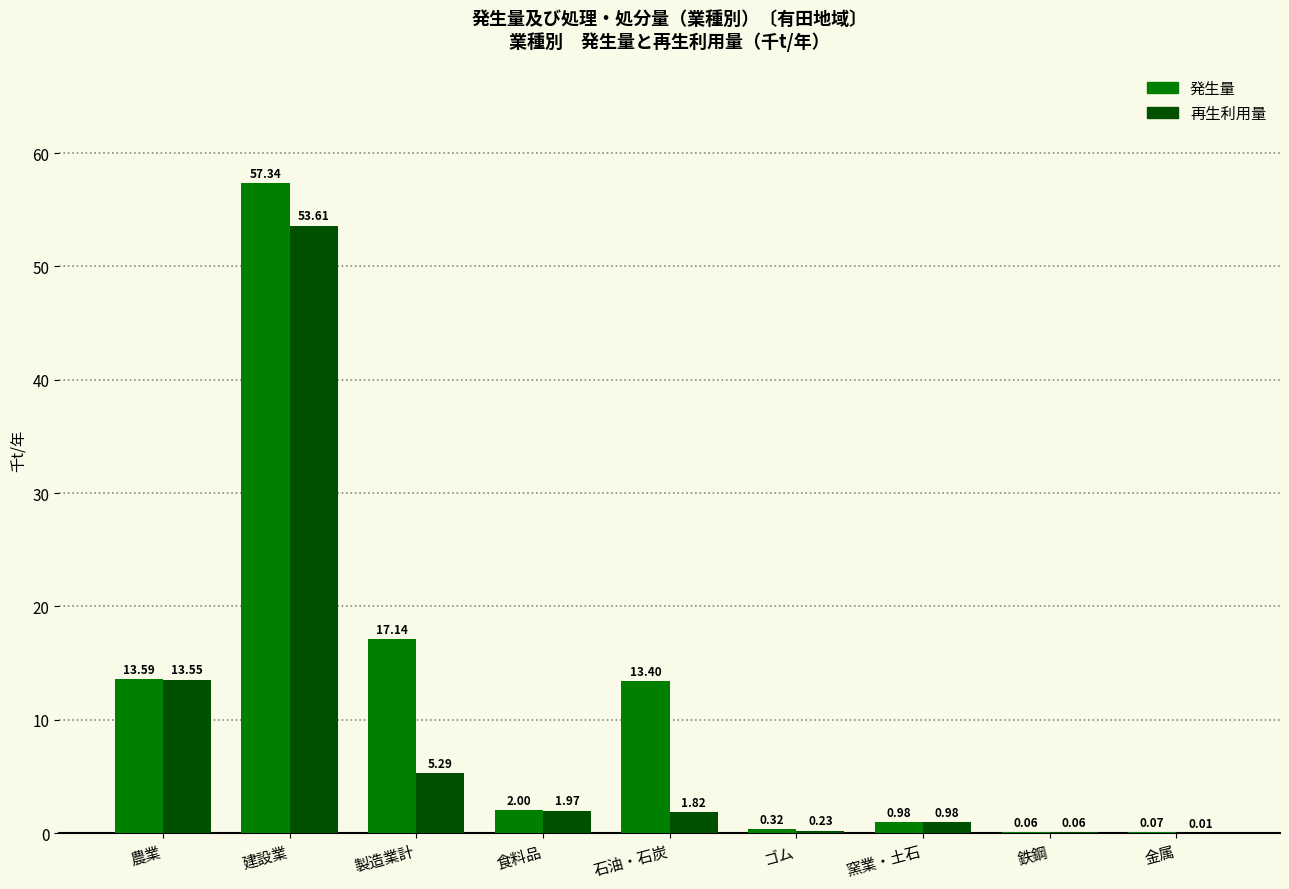

How many groups of bars are there?

9